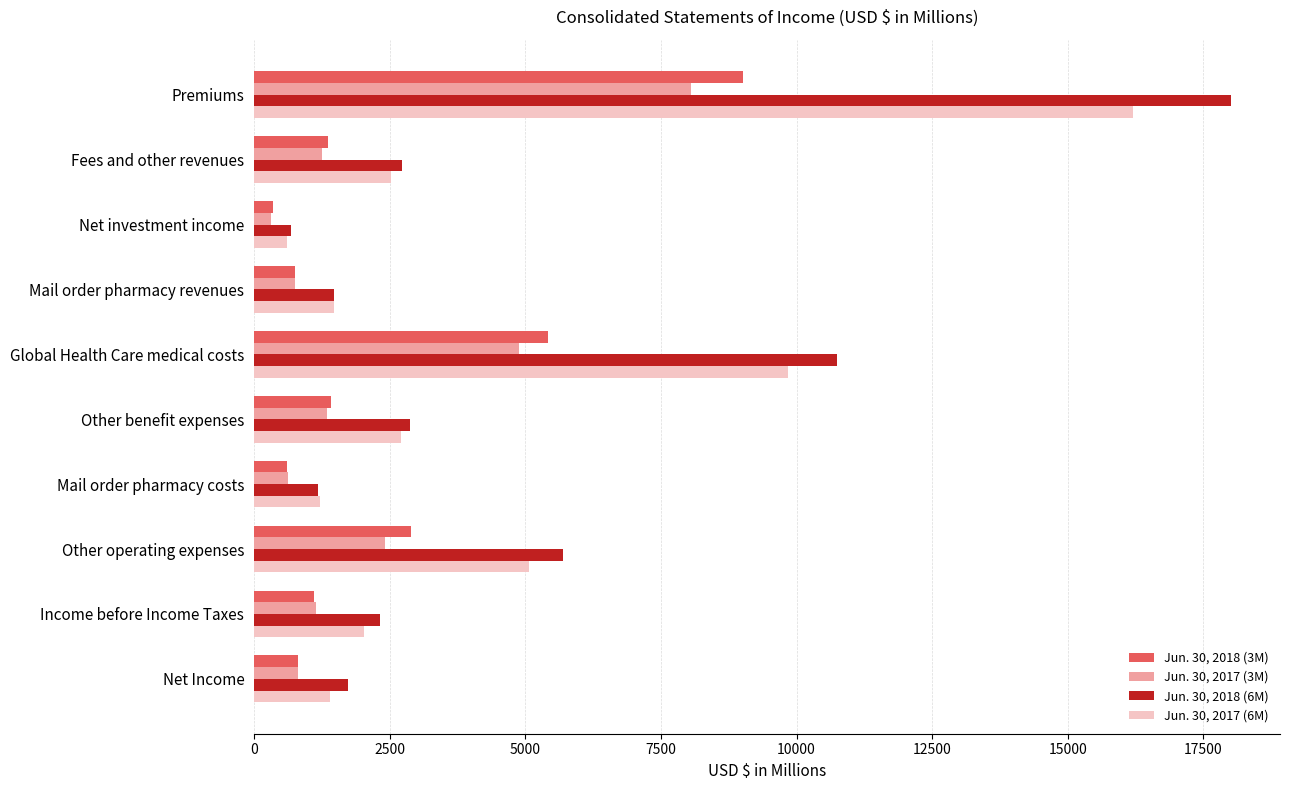

The value of Jun. 30, 2018 (3M) at Net Income is 1442. True or false?

False